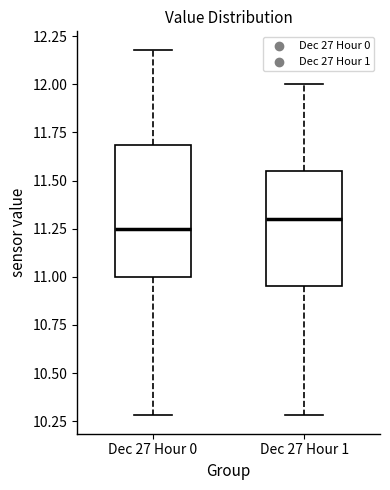

Where does the lower whisker of the box for Dec 27 Hour 1 end on the y-axis? The values are not printed on the chart, so give them approximately, as read against the axis.

10.30